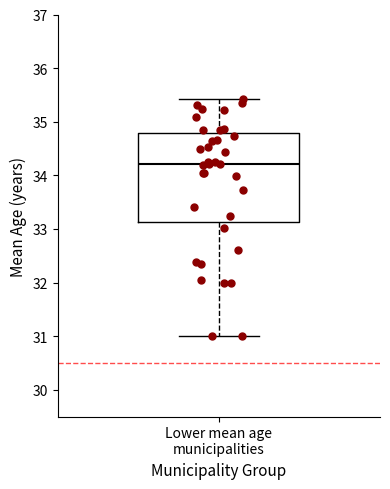

Read this box plot against the y-axis: the position of the median line, the range covered by the box, and the ends of both whiskers. The values are not printed on the chart, so give them approximately, as read against the axis.

median 34.2, box 33.1 to 34.8, whiskers 31.0 to 35.4